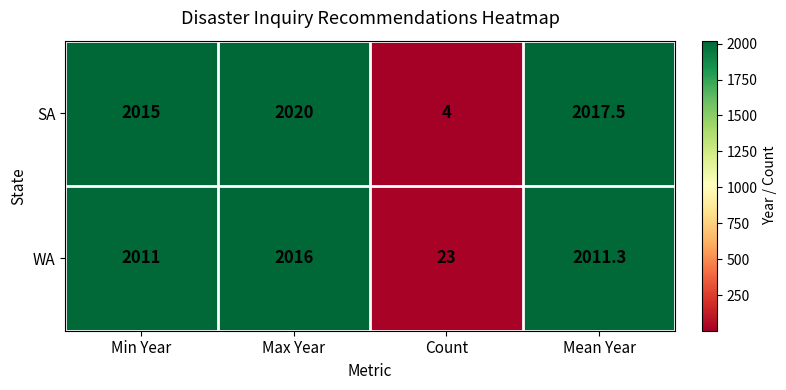

At which category does the chart reach its peak across all series?

Max Year